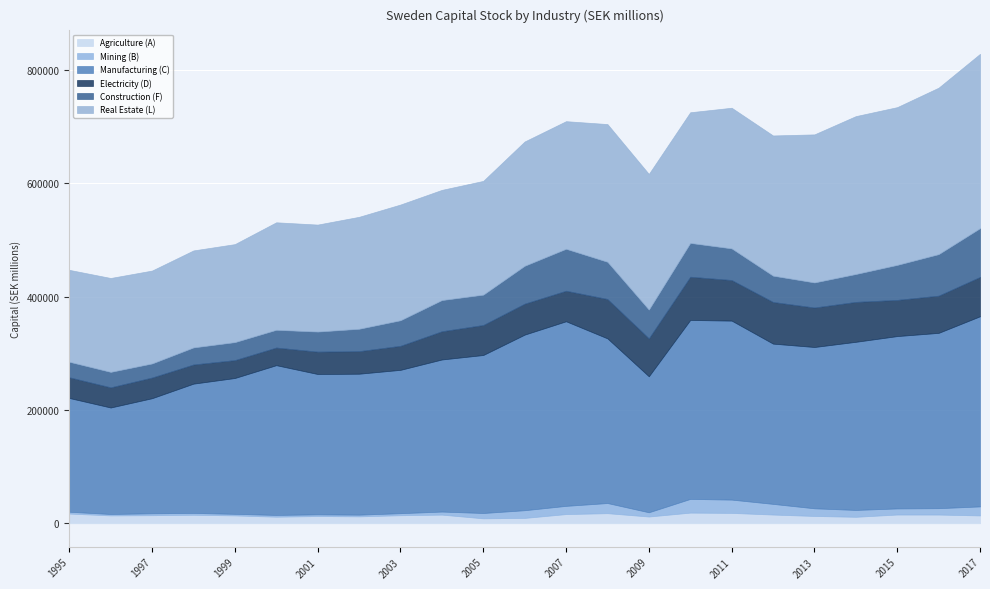

How many distinct data groups are displayed?

6